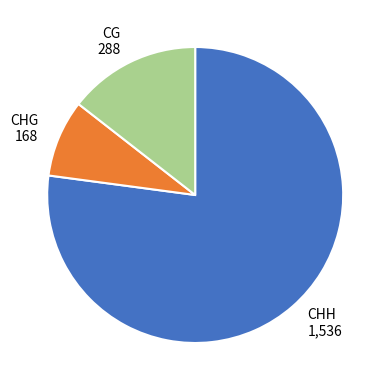

How many slices are in this pie chart?

3